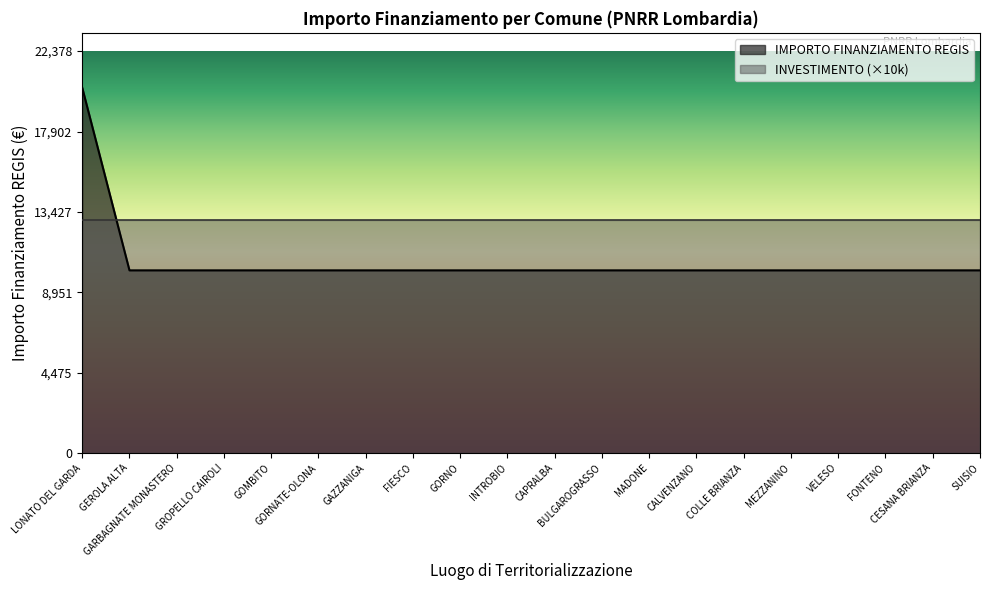

What is the value of the 5th point from the left?

10172